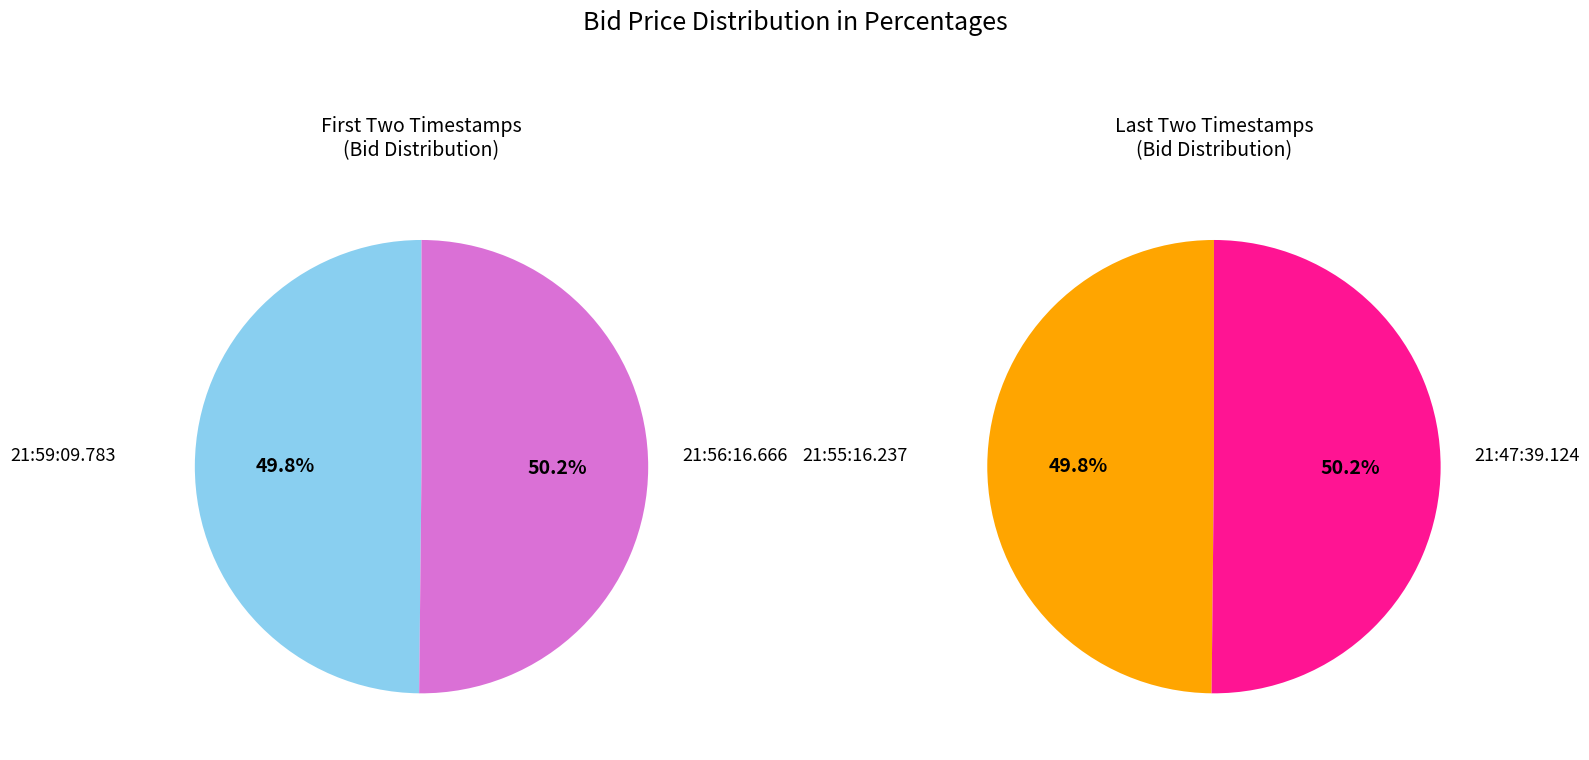

What is the largest slice in the pie chart?

21:56:16.666